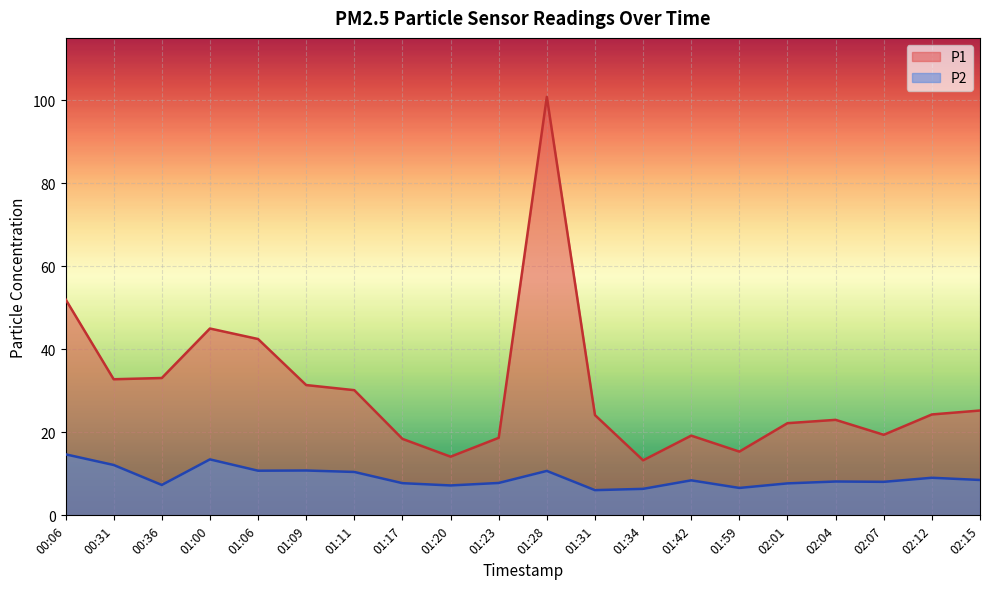

At which label does P2 reach its minimum?

01:31